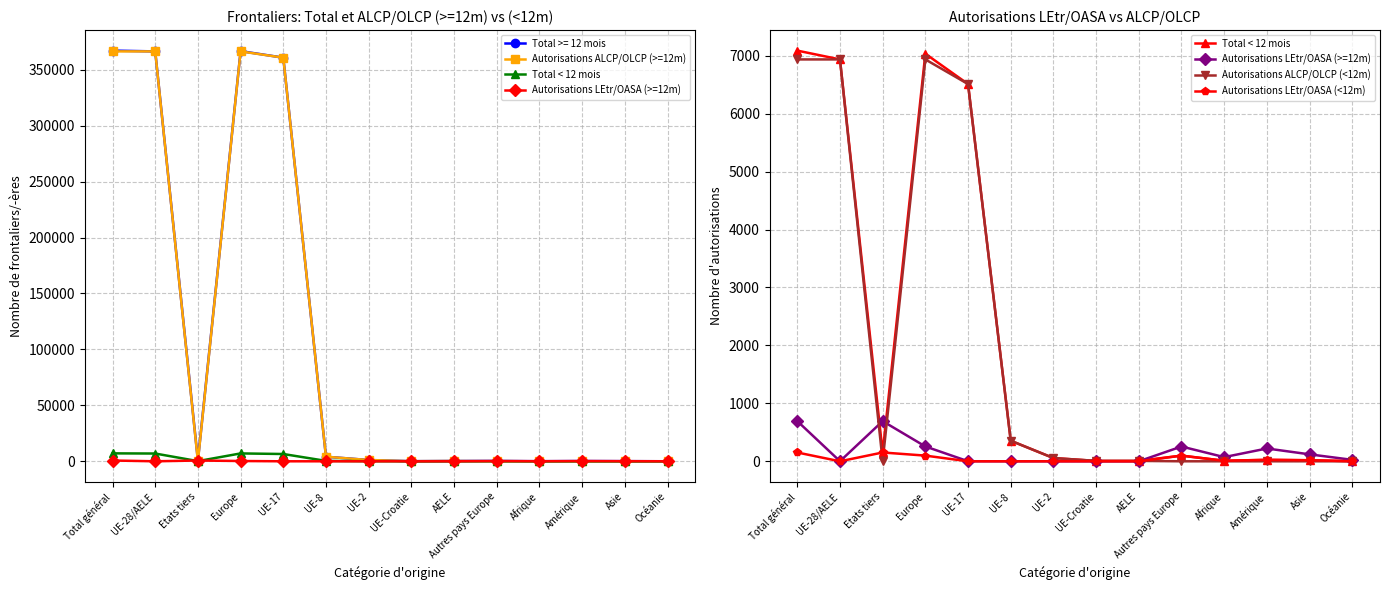

What is the total value across all series at Asie?

156